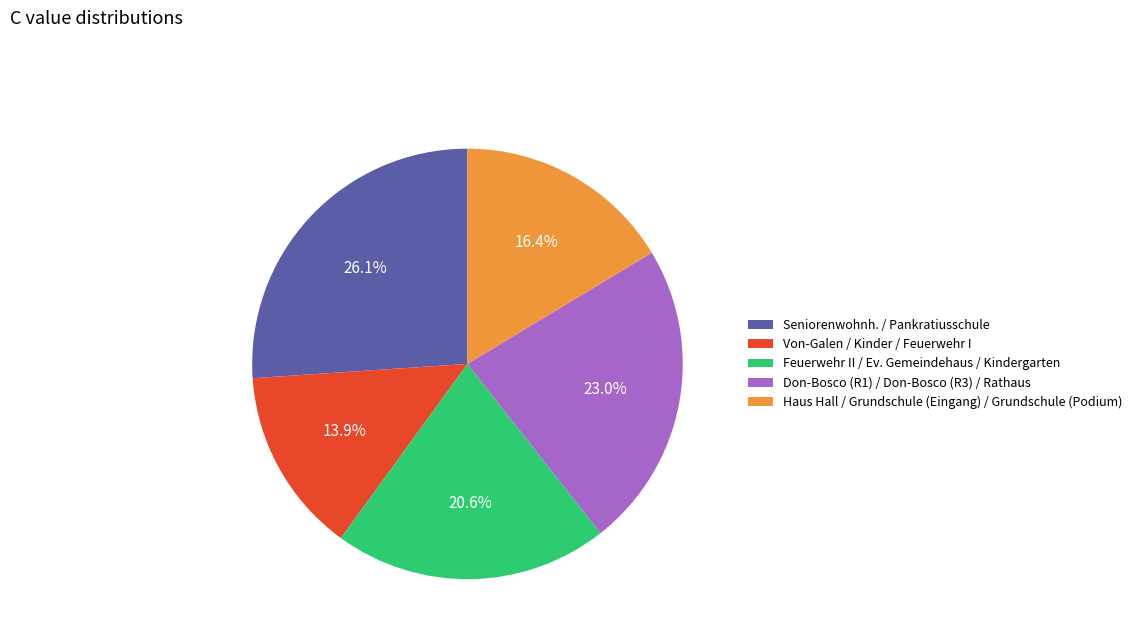

How many segments does this pie chart have?

5